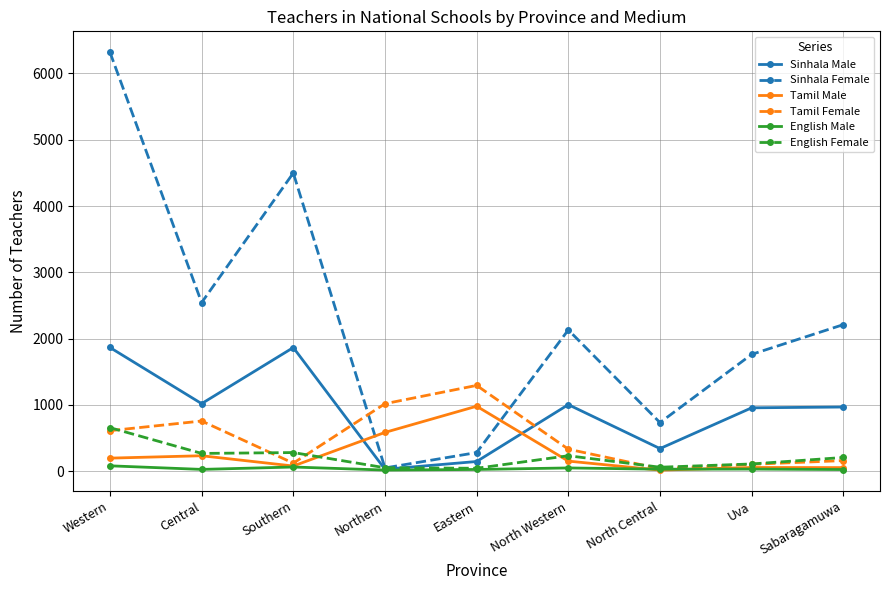

Which series ends up on top after the final intersection of Sinhala Female and Tamil Male?

Sinhala Female